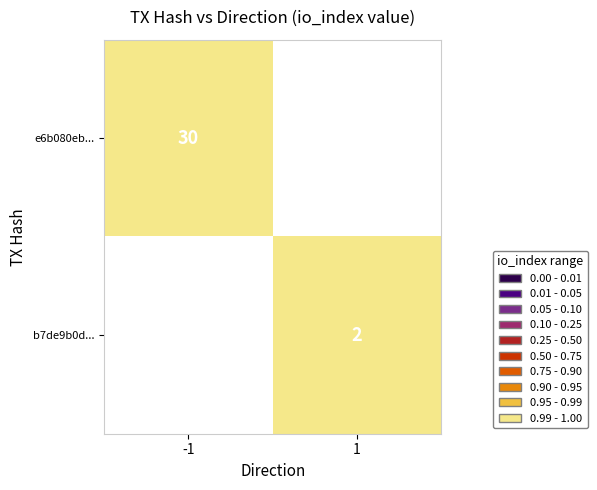

Between 1 and -1, which is larger?

-1